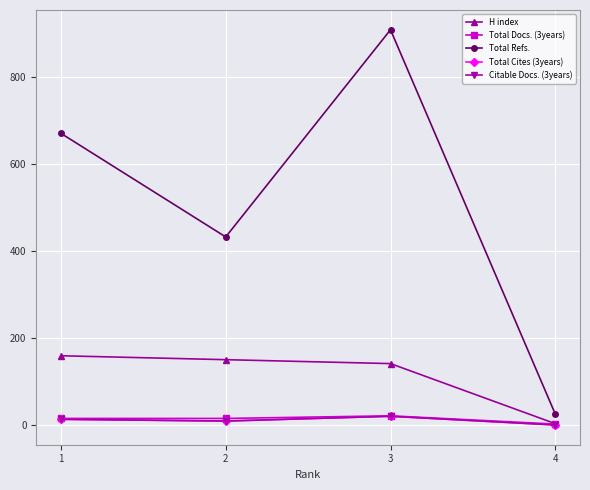

Is this an area chart (filled region under the line)?

No